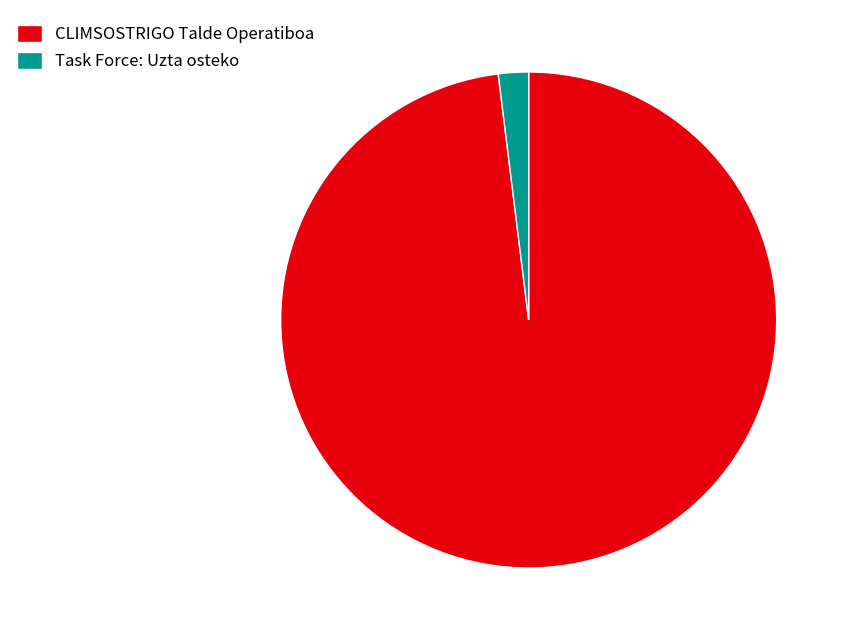

Combined, do Task Force: Uzta osteko and CLIMSOSTRIGO Talde Operatiboa account for over 50%?

Yes